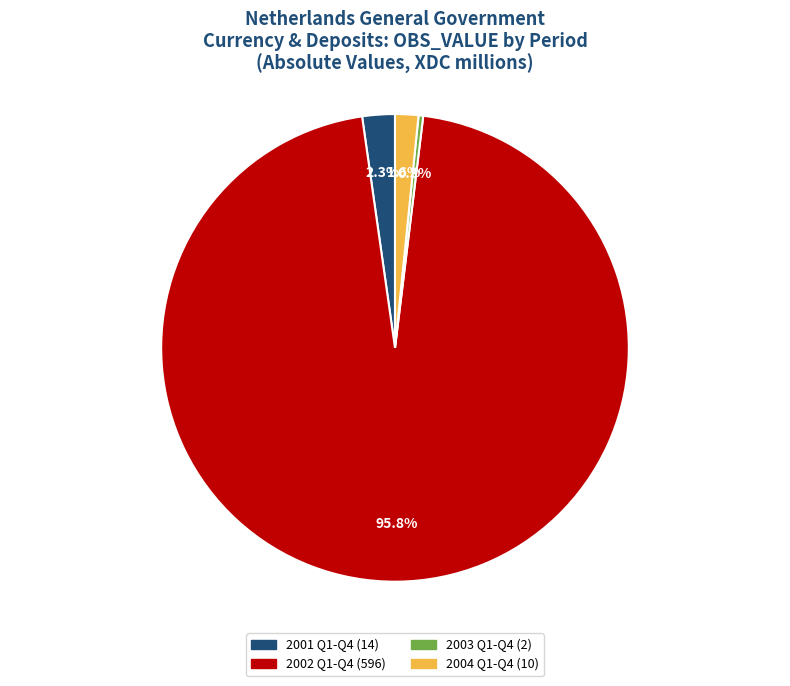

Is there a majority slice in this chart?

Yes